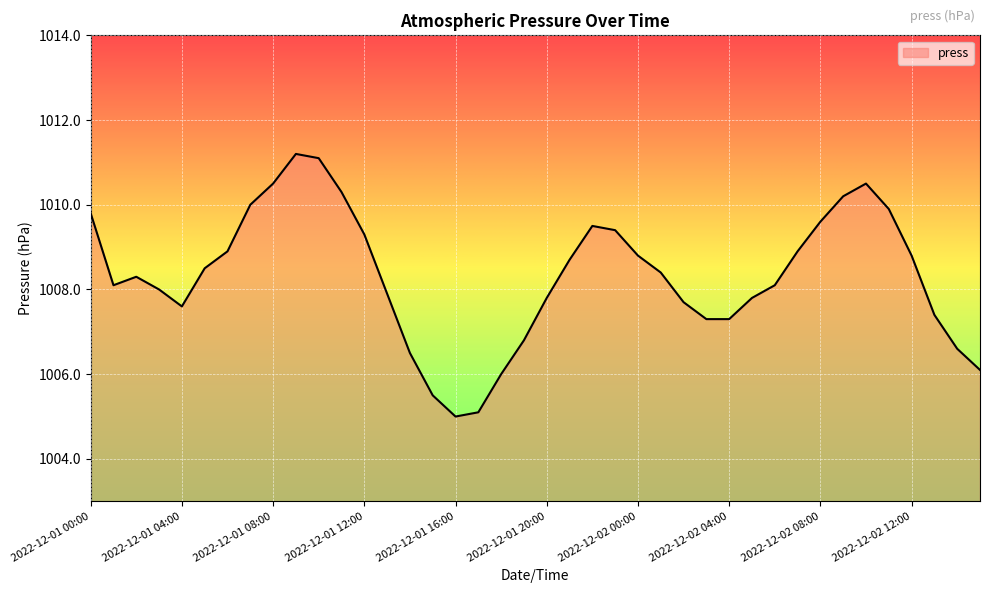

What is the greatest value displayed?

1011.2